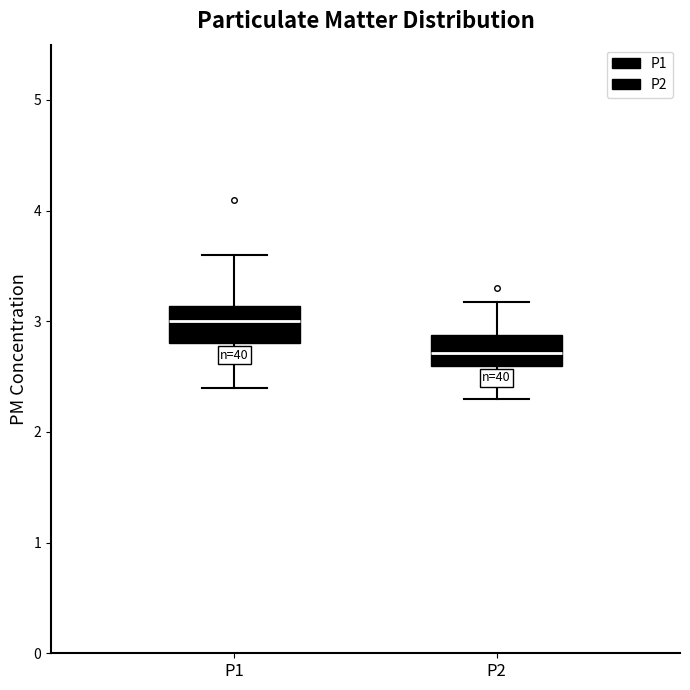

Reading left to right, read every box against the y-axis: the position of its median line, the range the box covers, and the ends of its whiskers. The values are not printed on the chart, so give them approximately, as read against the axis.

P1: median 3.0, box 2.8 to 3.1, whiskers 2.4 to 3.6
P2: median 2.7, box 2.6 to 2.9, whiskers 2.3 to 3.2